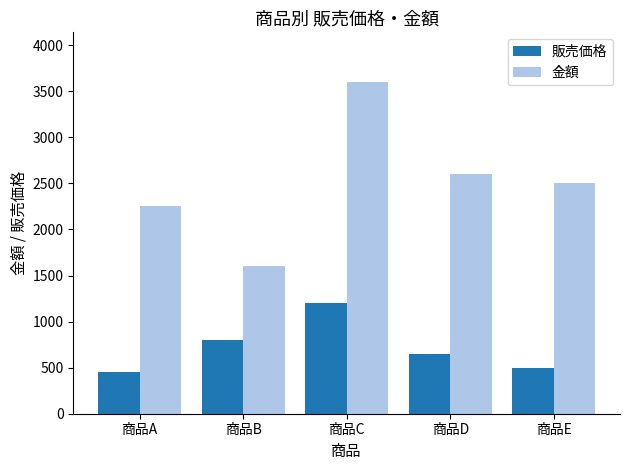

What is the difference between the maximum and minimum values in the 金額 series?

2000